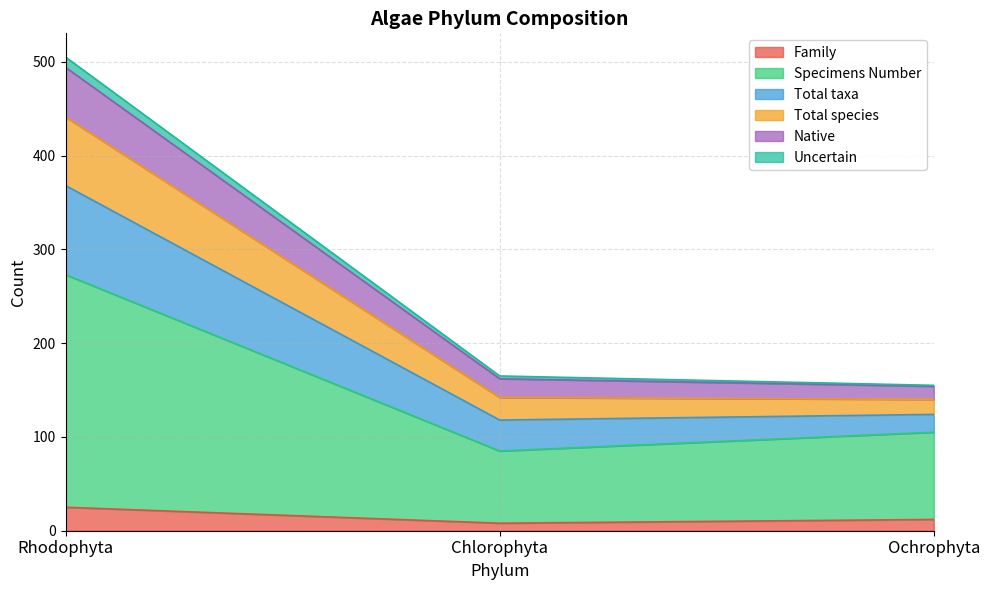

What is the smallest value displayed?

8